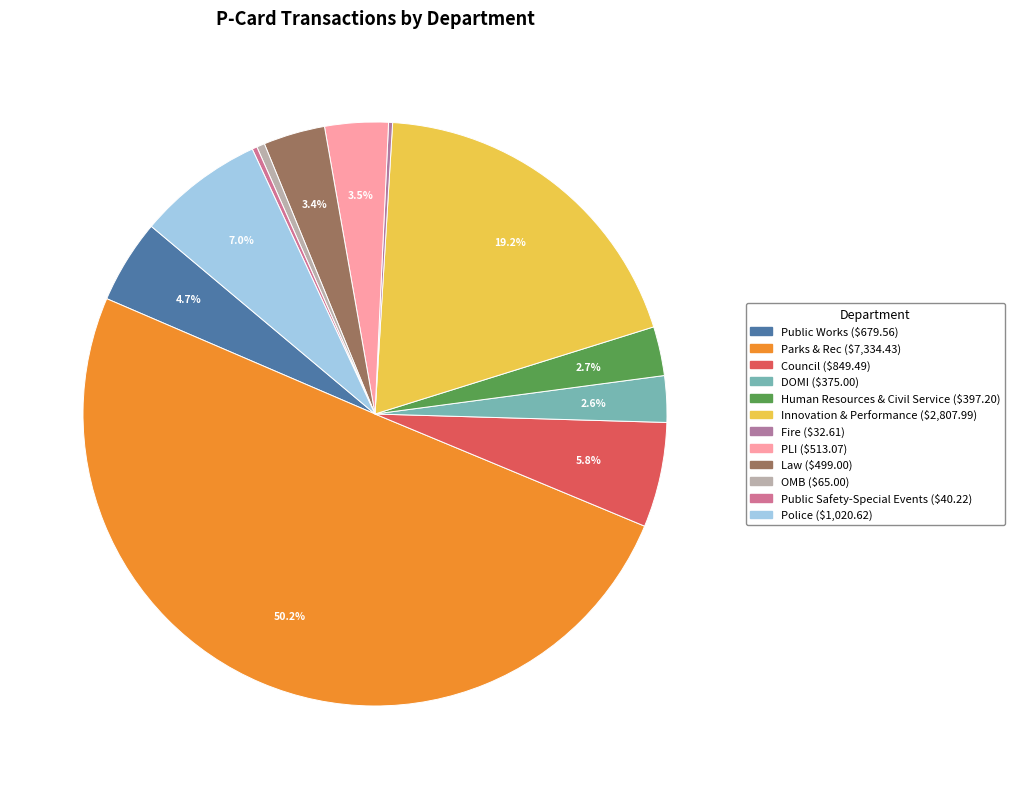

Is it true that OMB is 1% of the pie?

False